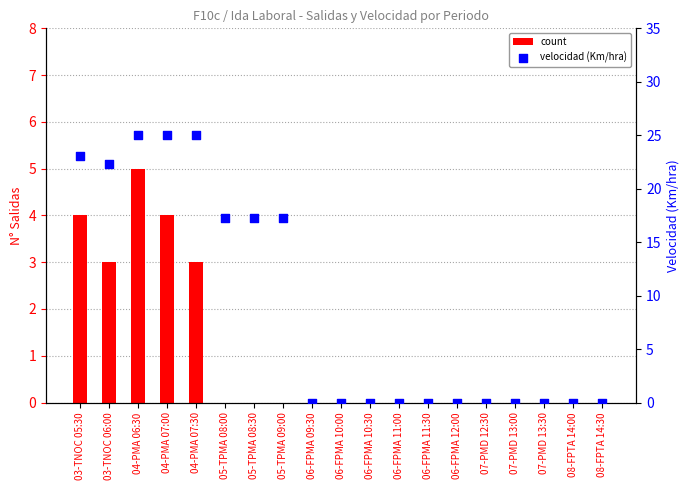

Is the value of count at 06-FPMA 11:00 greater than the value of velocidad (Km/hra) at 03-TNOC 06:00?

No